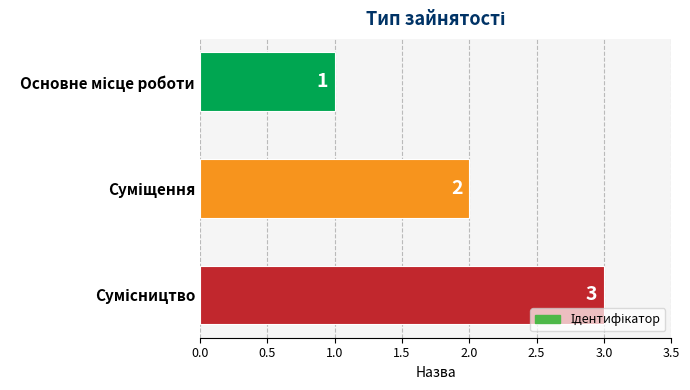

What is the greatest value displayed?

3